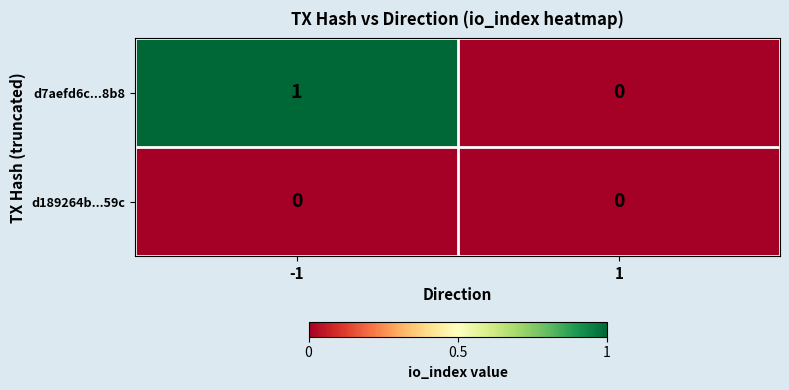

Is the value of d7aefd6c...8b8 at -1 greater than the value of d189264b...59c at 1?

Yes